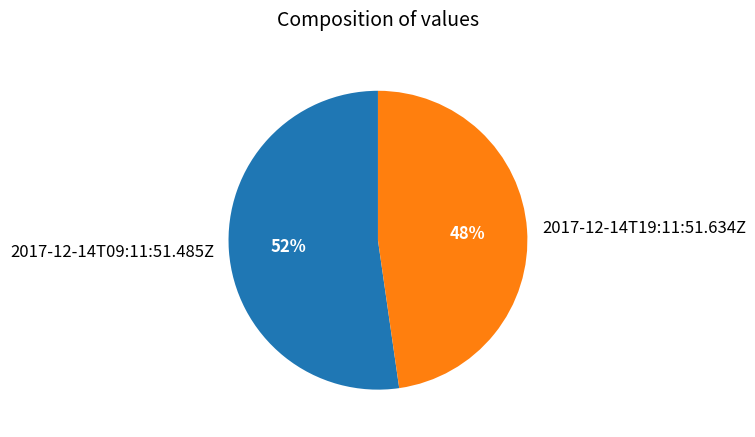

To the nearest percent, what portion does 2017-12-14T19:11:51.634Z represent?

48%